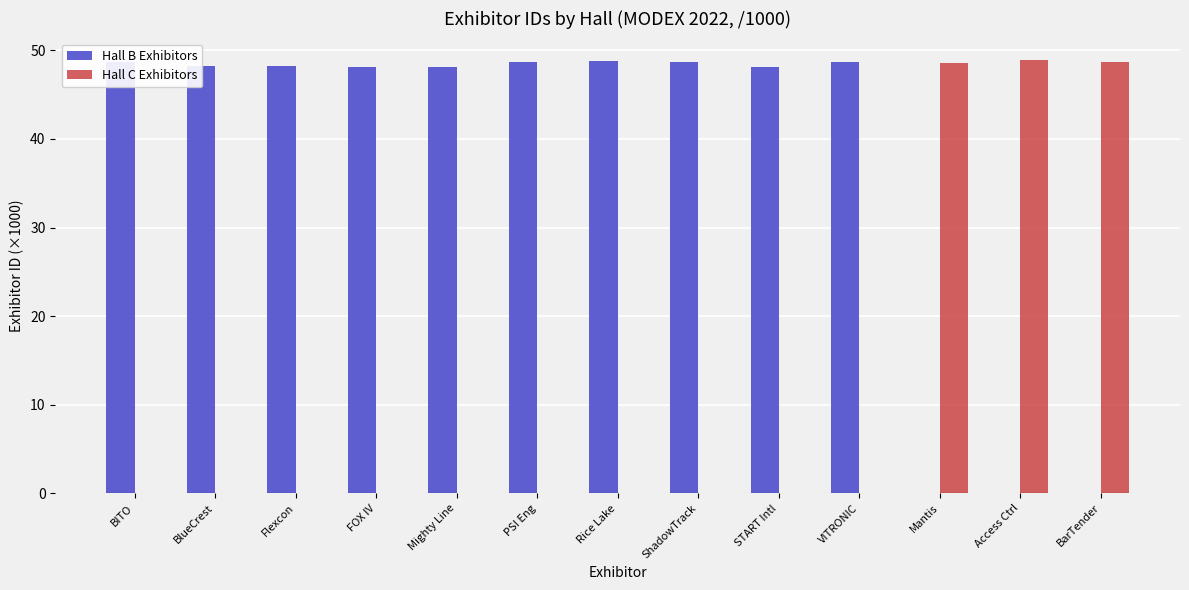

What is the sum of the Hall B Exhibitors values at Access Ctrl and ShadowTrack?

48.7